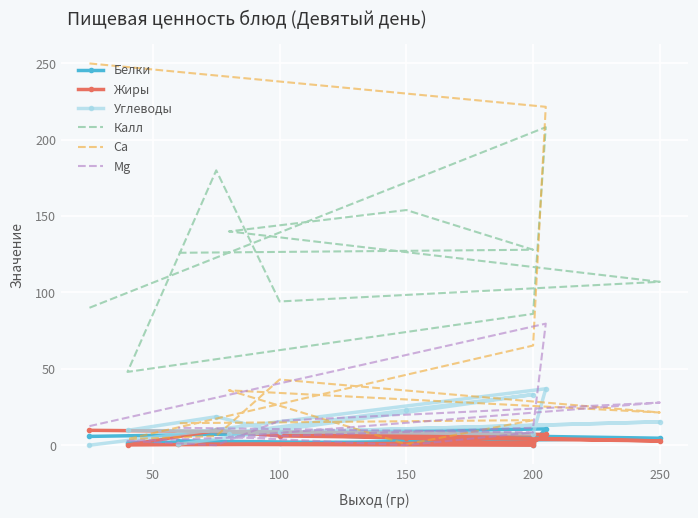

How many series are shown in this chart?

6